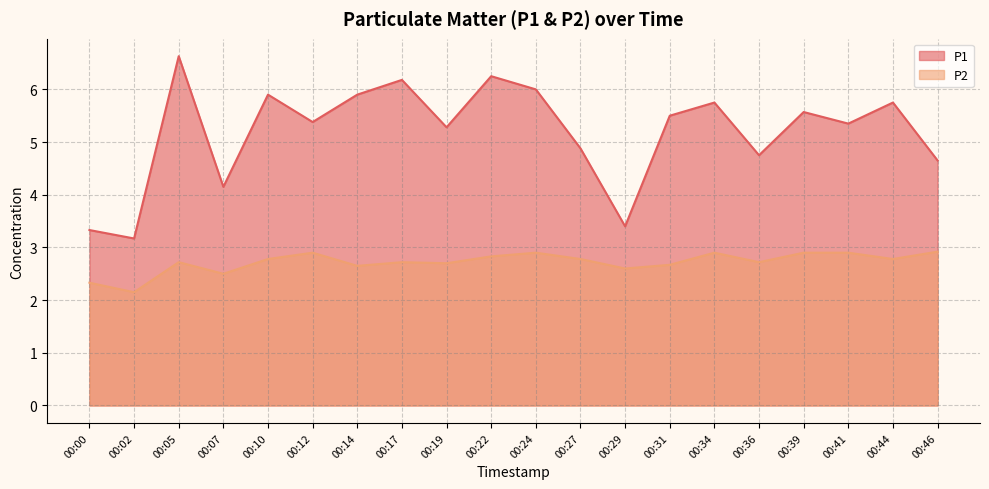

Reading left to right, list all the values displayed in this chart.

P1: 3.3	3.2	6.6	4.2	5.9	5.4	5.9	6.2	5.3	6.2	6.0	4.9	3.4	5.5	5.8	4.8	5.6	5.3	5.8	4.7
P2: 2.3	2.1	2.7	2.5	2.8	2.9	2.6	2.7	2.7	2.8	2.9	2.8	2.6	2.7	2.9	2.7	2.9	2.9	2.8	2.9